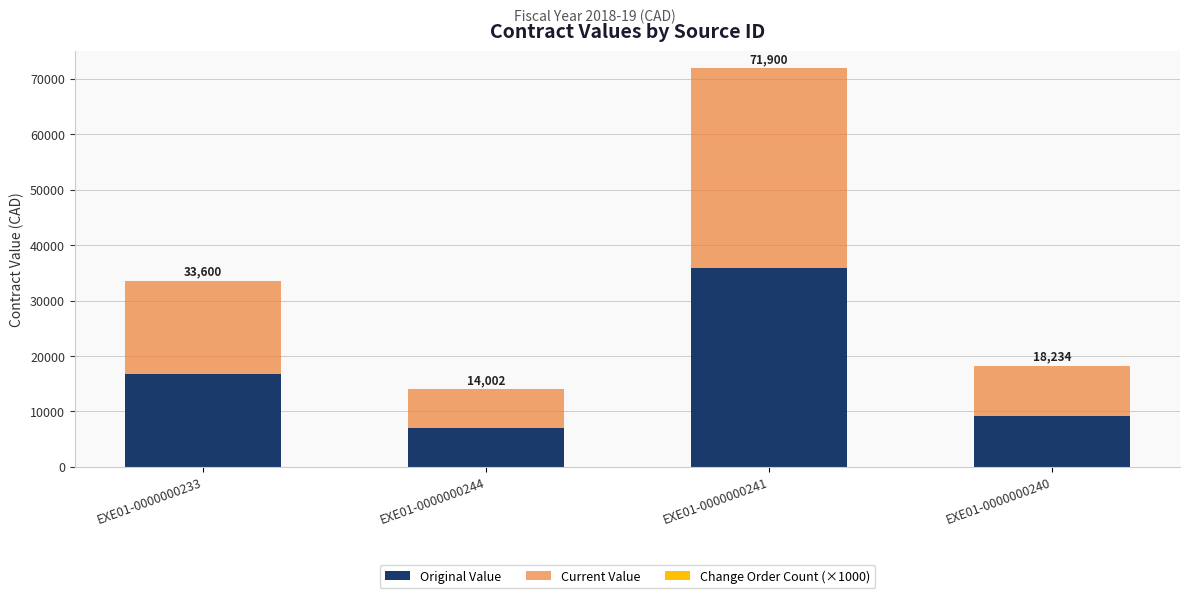

Are the bars grouped side by side (vs. stacked)?

No